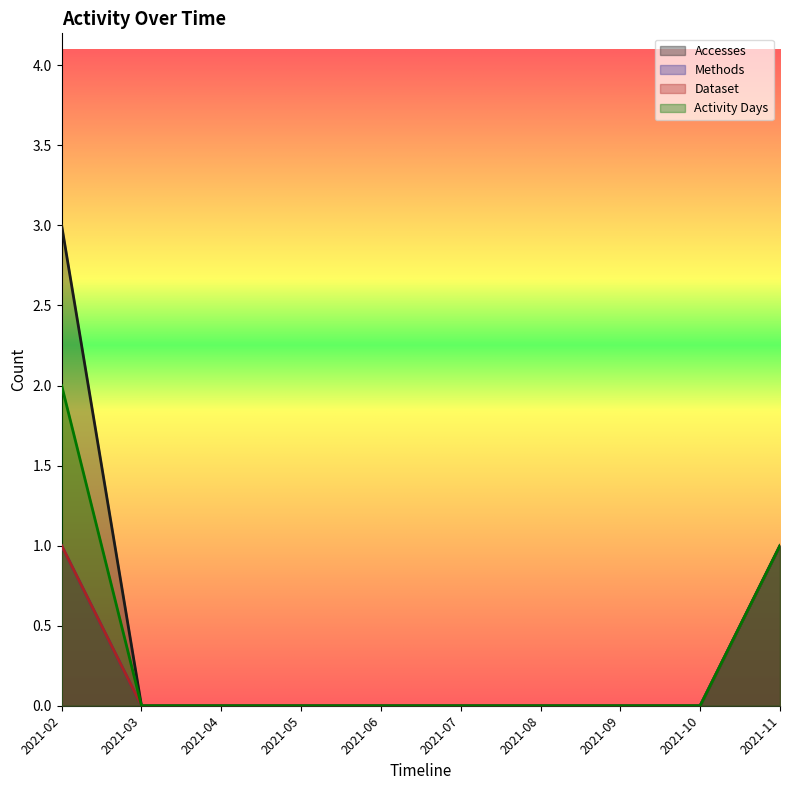

Rank the series by their maximum value, from lowest to highest.

Methods, Dataset, Activity Days, Accesses